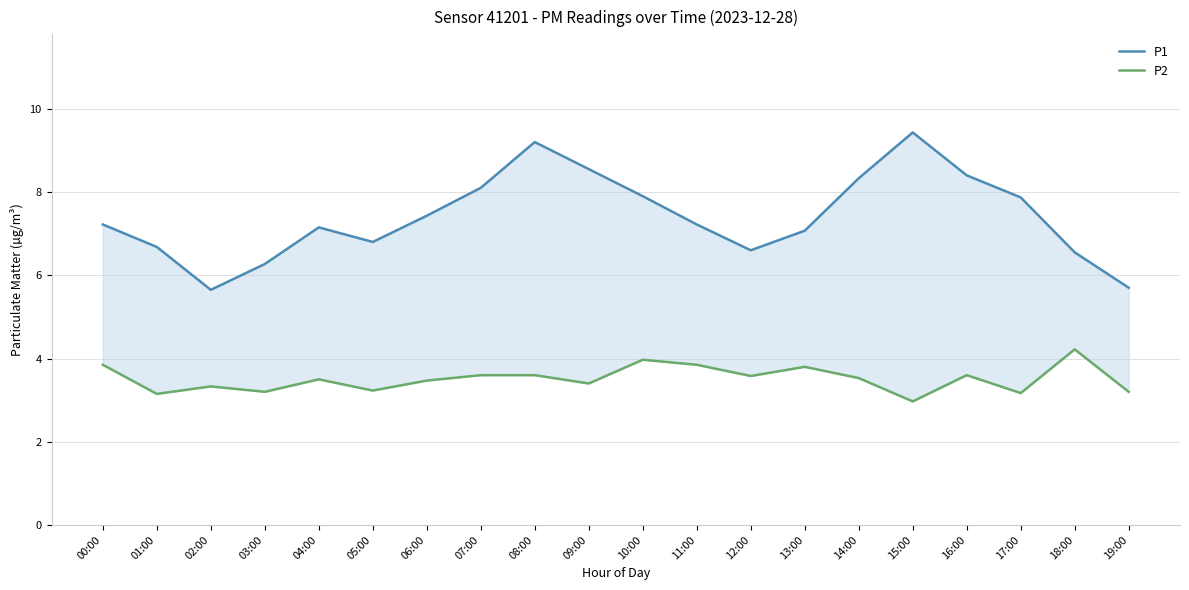

Which series changed the most between 06:00 and 16:00?

P1